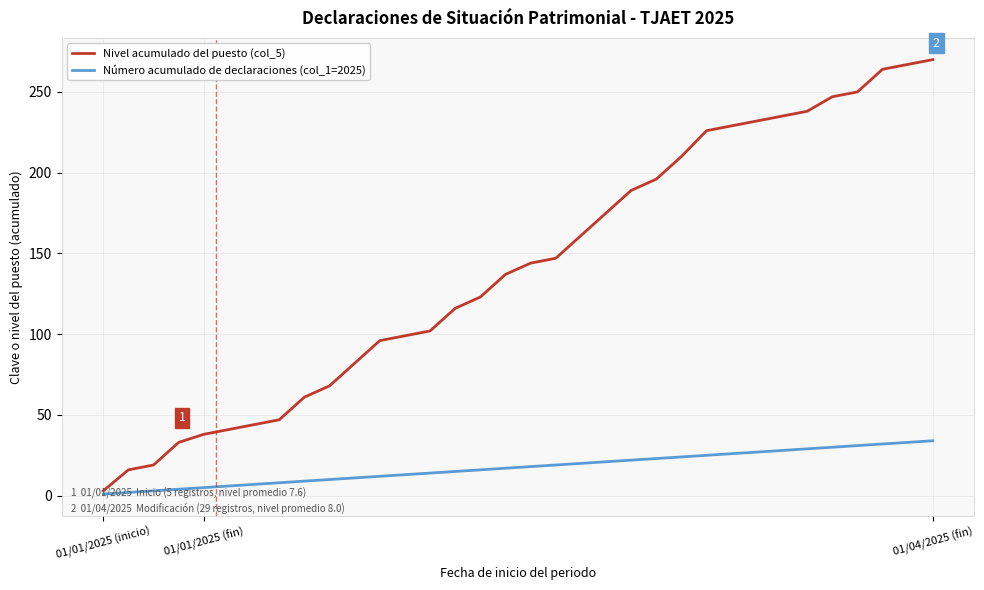

Rank the series by their average value, from lowest to highest.

Número acumulado de declaraciones (col_1=2025), Nivel acumulado del puesto (col_5)